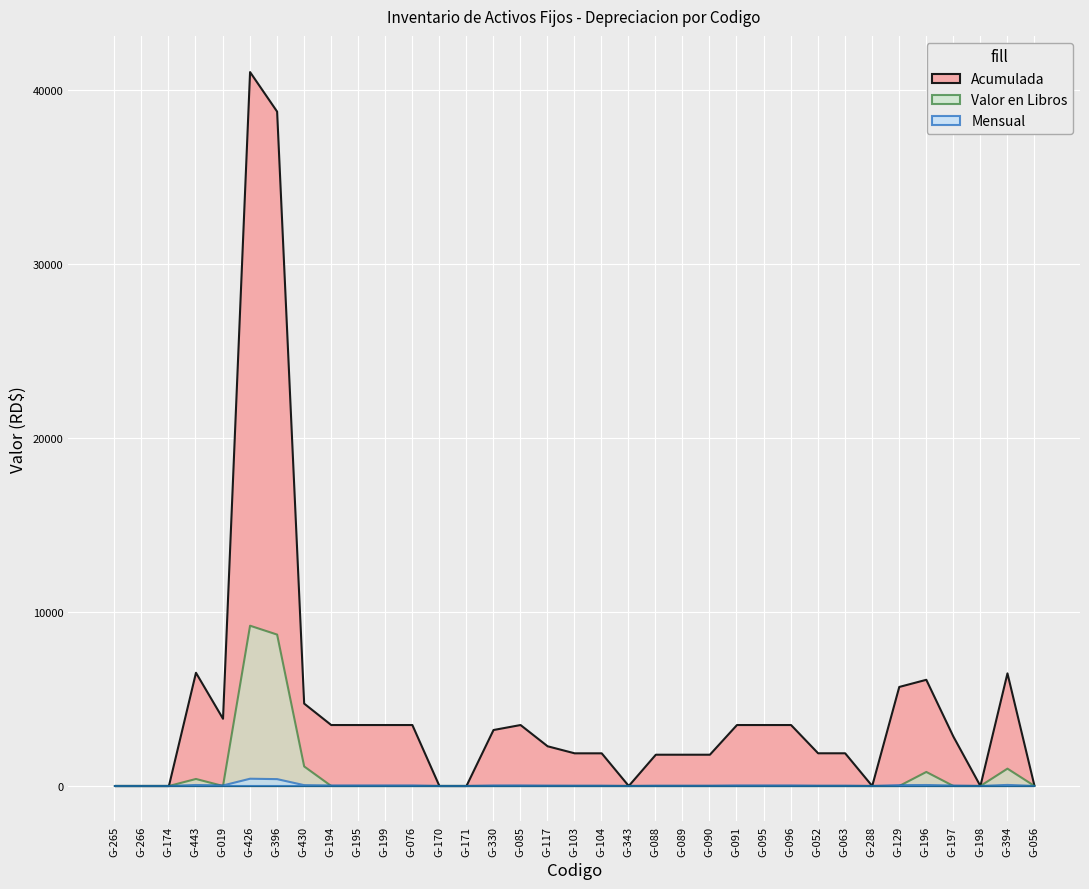

At which category does the chart reach its peak across all series?

G-426